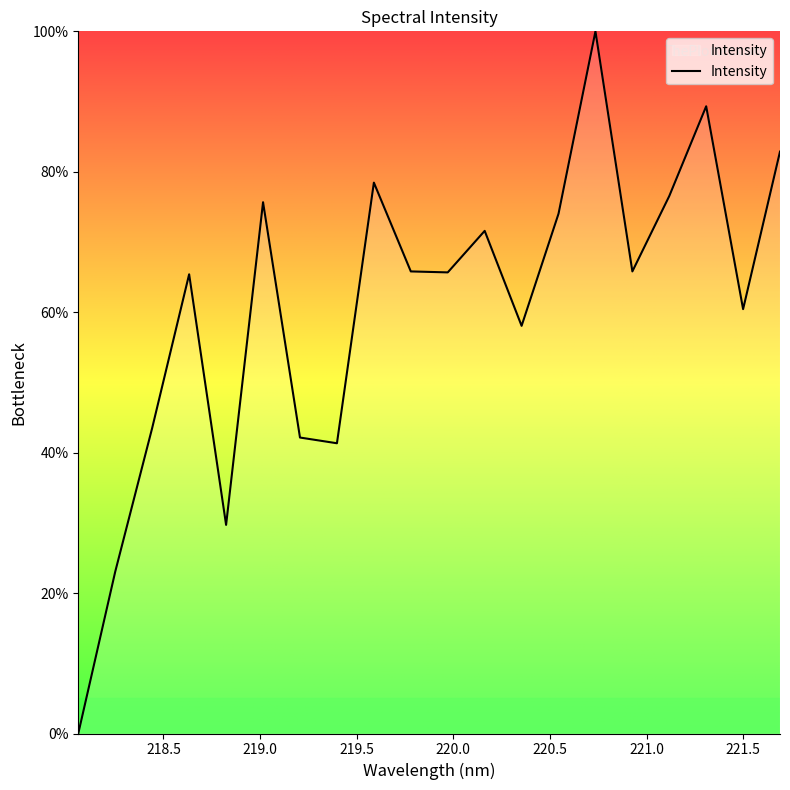

What is the difference between the maximum and minimum values?

100.0